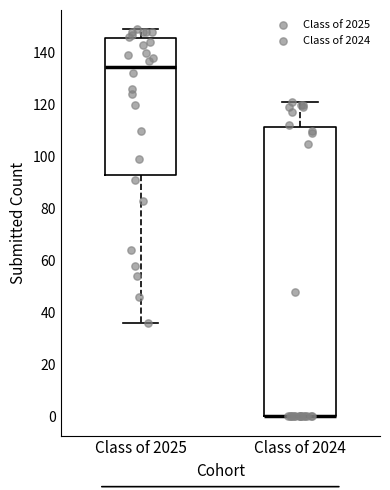

Where is the lower edge of the box for Class of 2025 on the y-axis? The values are not printed on the chart, so give them approximately, as read against the axis.

94